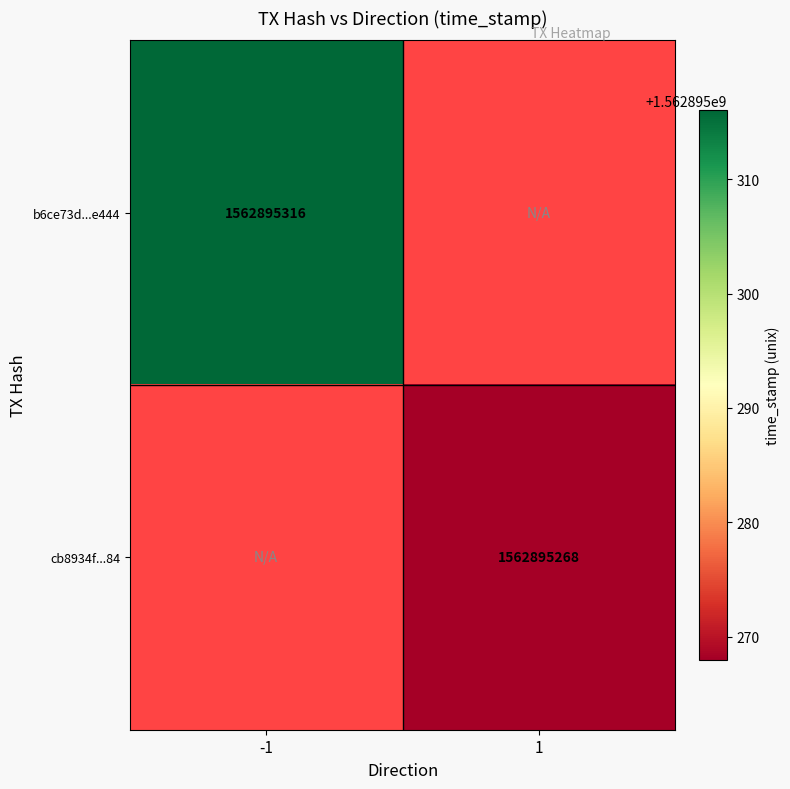

How many b6ce73d49f814070bd804bcb893c8376150e444 values are between -1 and 1562895316?

2